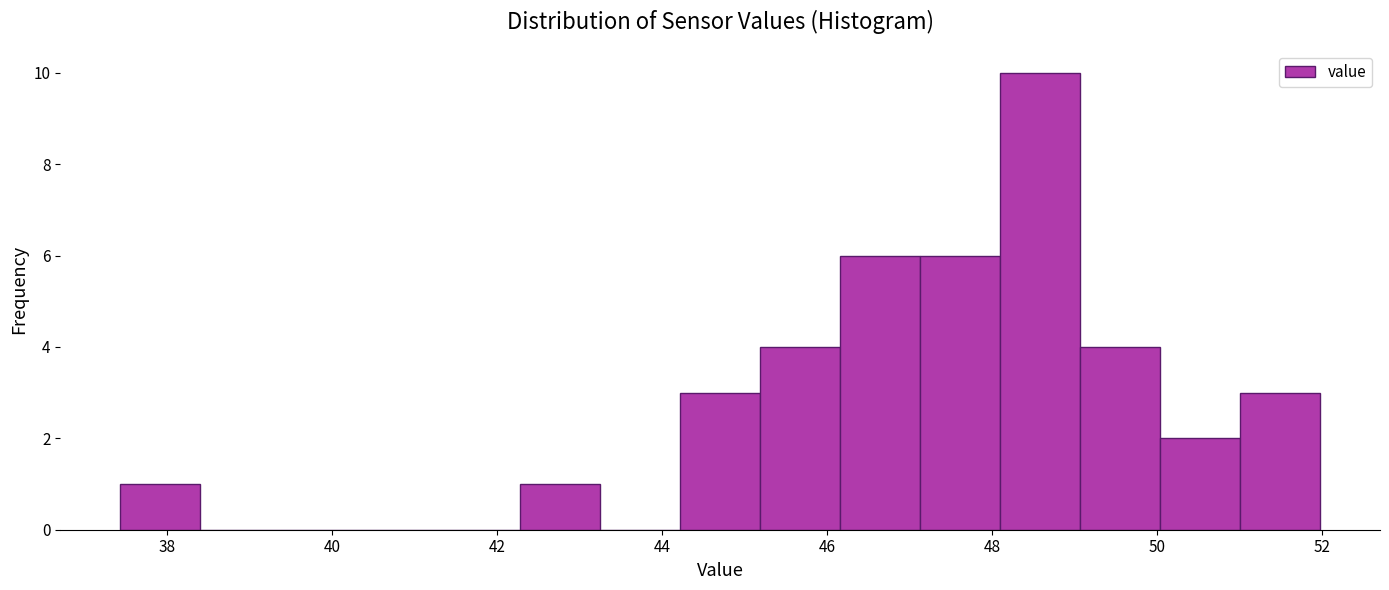

Reading left to right, list every bar in this chart as the range it spans on the x-axis followed by its height. Neither the bar edges nor the heights are printed on the chart, so give them approximately, as read against the axes.

37.4 to 38.4: 1
38.4 to 39.4: 0
39.4 to 40.4: 0
40.4 to 41.4: 0
41.4 to 42.2: 0
42.2 to 43.2: 1
43.2 to 44.2: 0
44.2 to 45.2: 3
45.2 to 46.2: 4
46.2 to 47.2: 6
47.2 to 48.0: 6
48.0 to 49.0: 10
49.0 to 50.0: 4
50.0 to 51.0: 2
51.0 to 52.0: 3